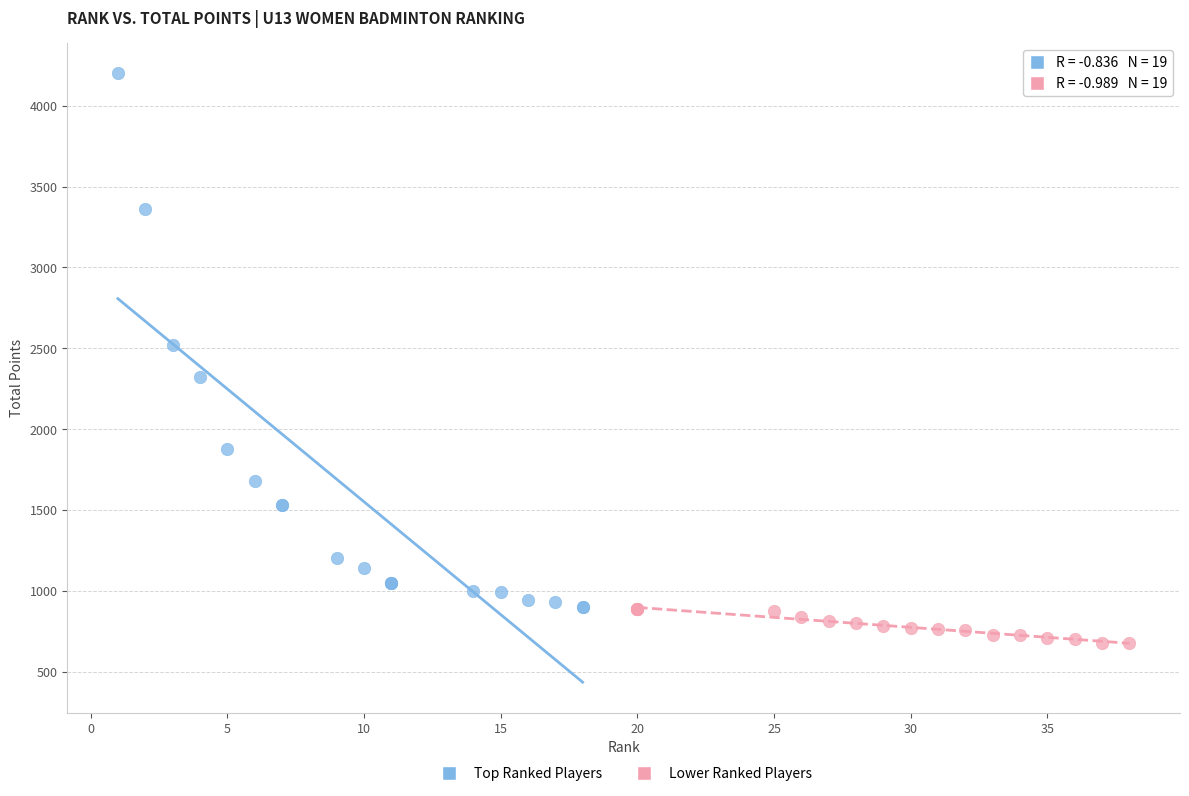

What are all the series names shown in the legend?

Top Ranked Players, Lower Ranked Players